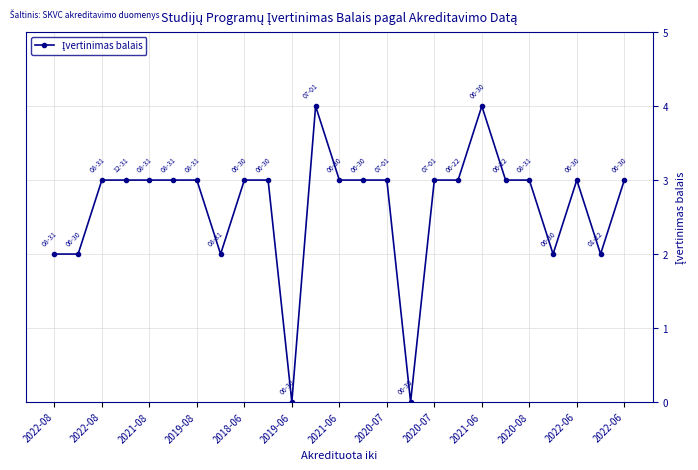

Count the values in the range 2 to 3.

21